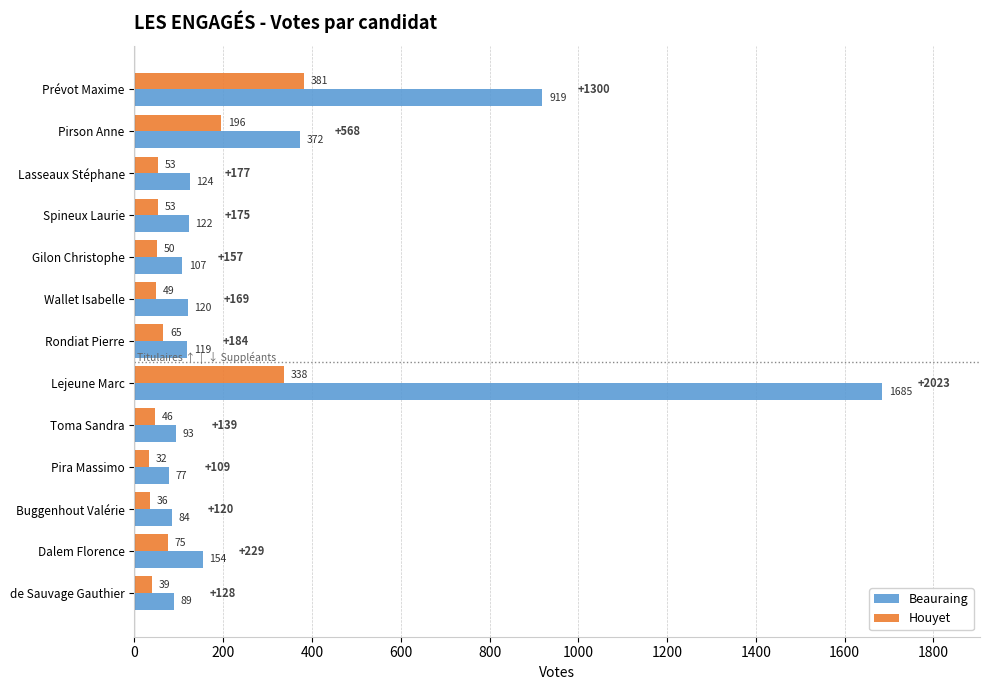

At Pira Massimo, list the series in order from smallest to largest.

Houyet, Beauraing